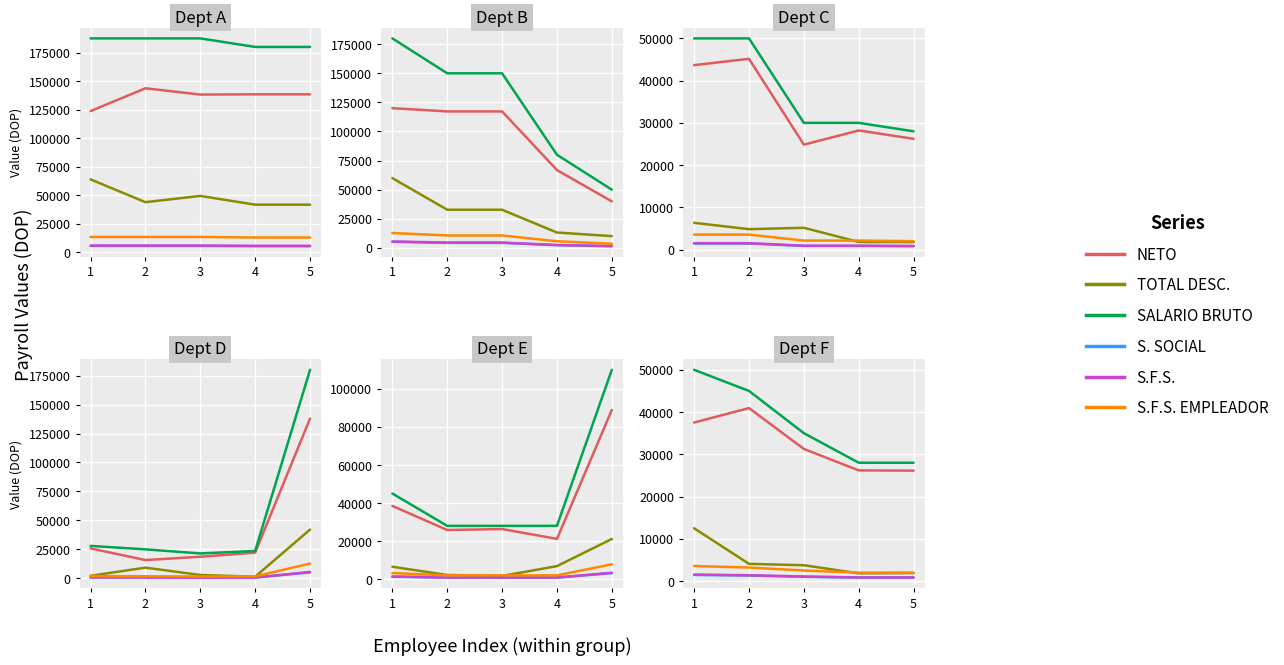

True or false: NETO and TOTAL DESC. cross at least once.

False